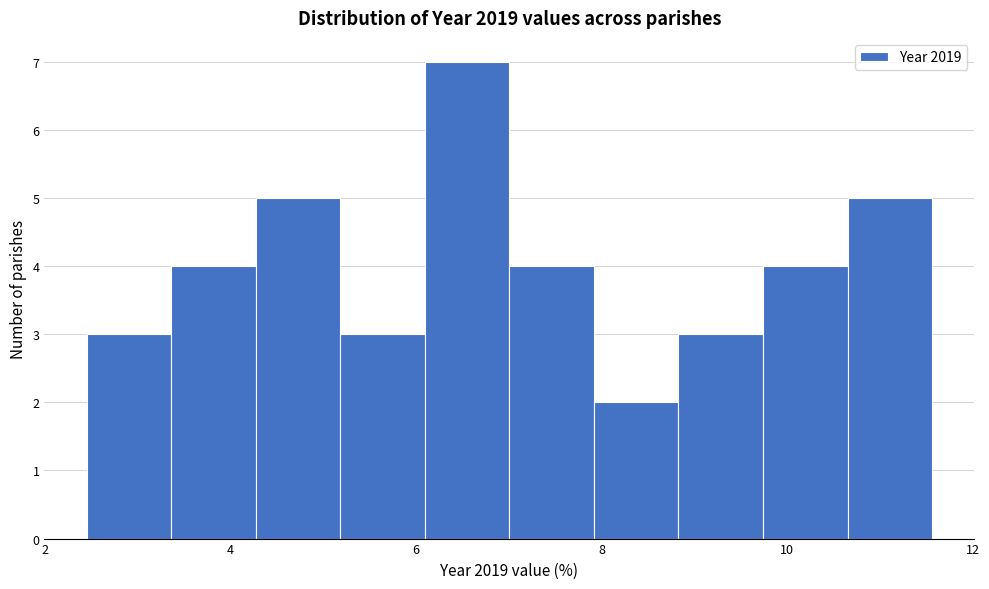

Reading left to right, list every bar in this chart as the range it spans on the x-axis followed by its height. Neither the bar edges nor the heights are printed on the chart, so give them approximately, as read against the axes.

2.4 to 3.4: 3
3.4 to 4.2: 4
4.2 to 5.2: 5
5.2 to 6.0: 3
6.0 to 7.0: 7
7.0 to 8.0: 4
8.0 to 8.8: 2
8.8 to 9.8: 3
9.8 to 10.6: 4
10.6 to 11.6: 5